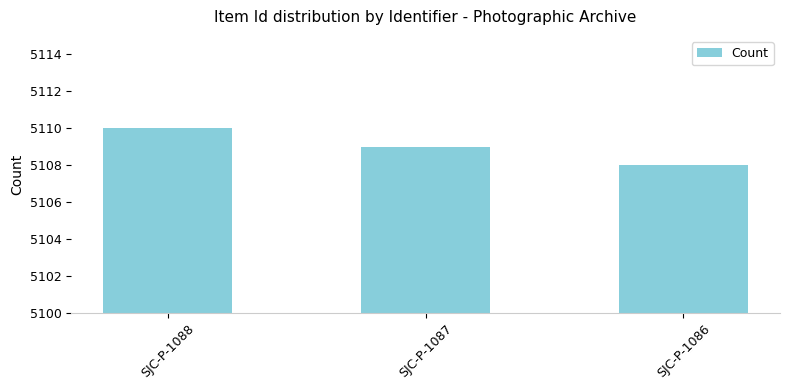

Count the values in the range 5108 to 5110.

3